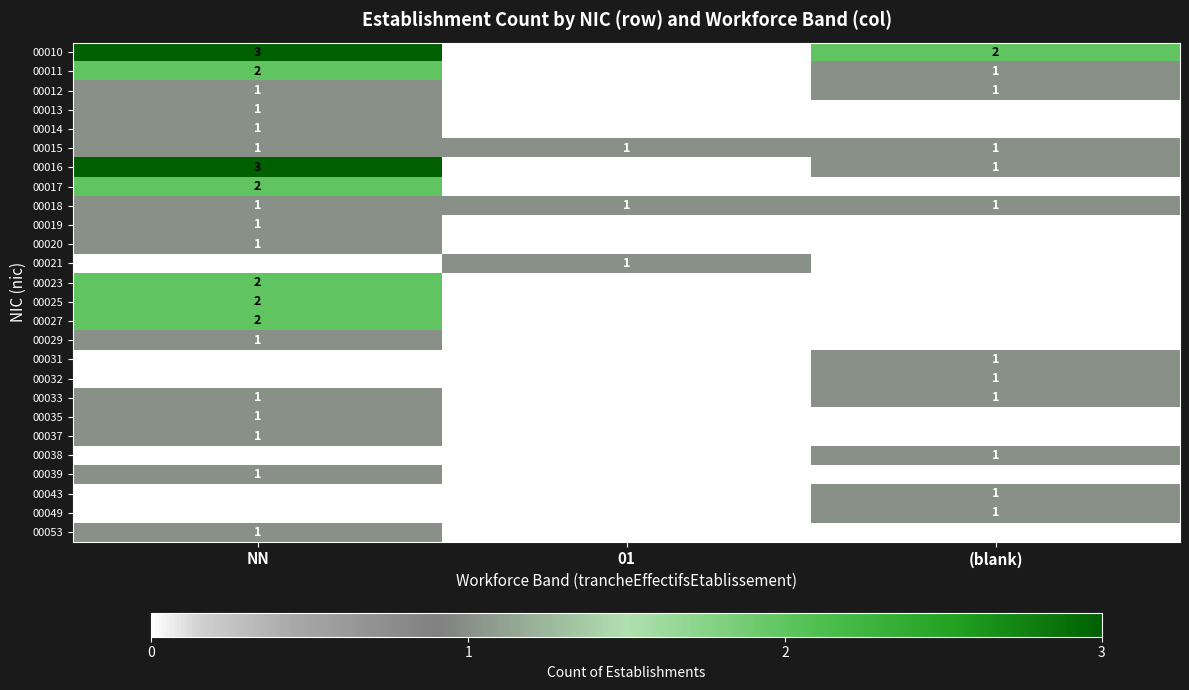

What is the difference between the highest and lowest values at (blank)?

2